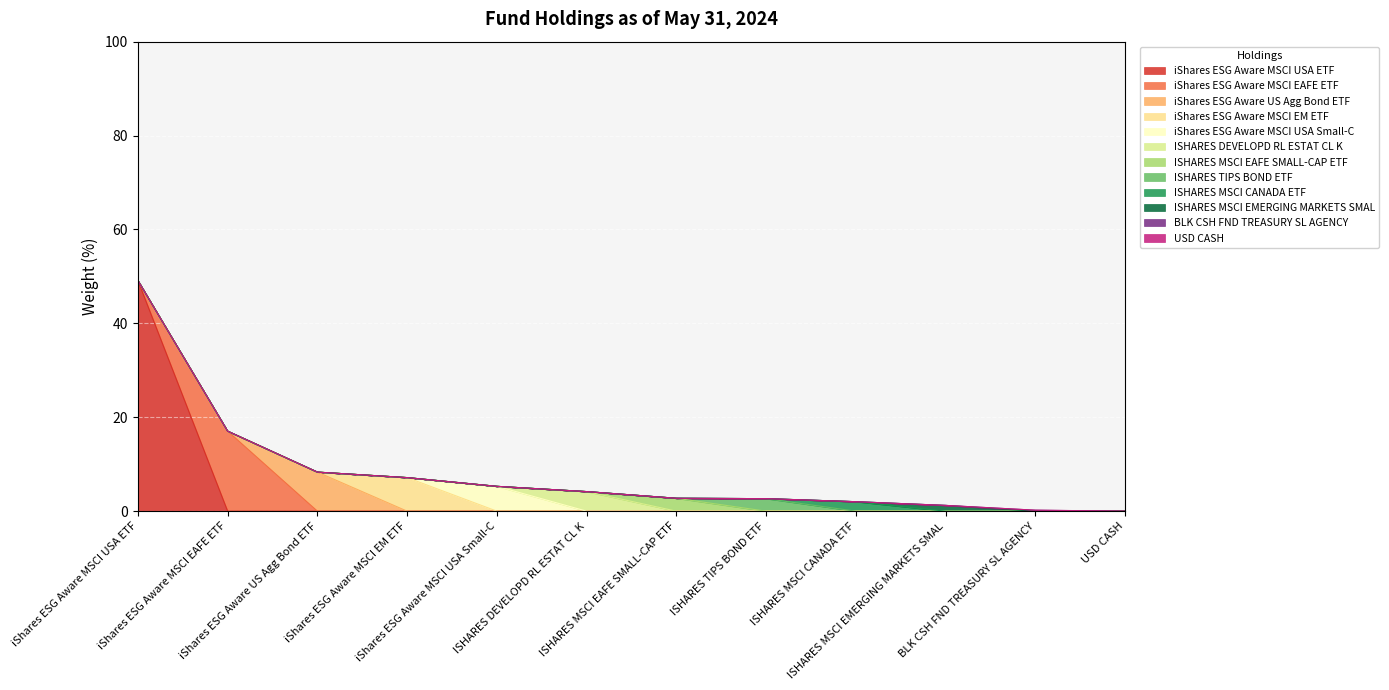

Which category has the lowest value across all series?

USD CASH